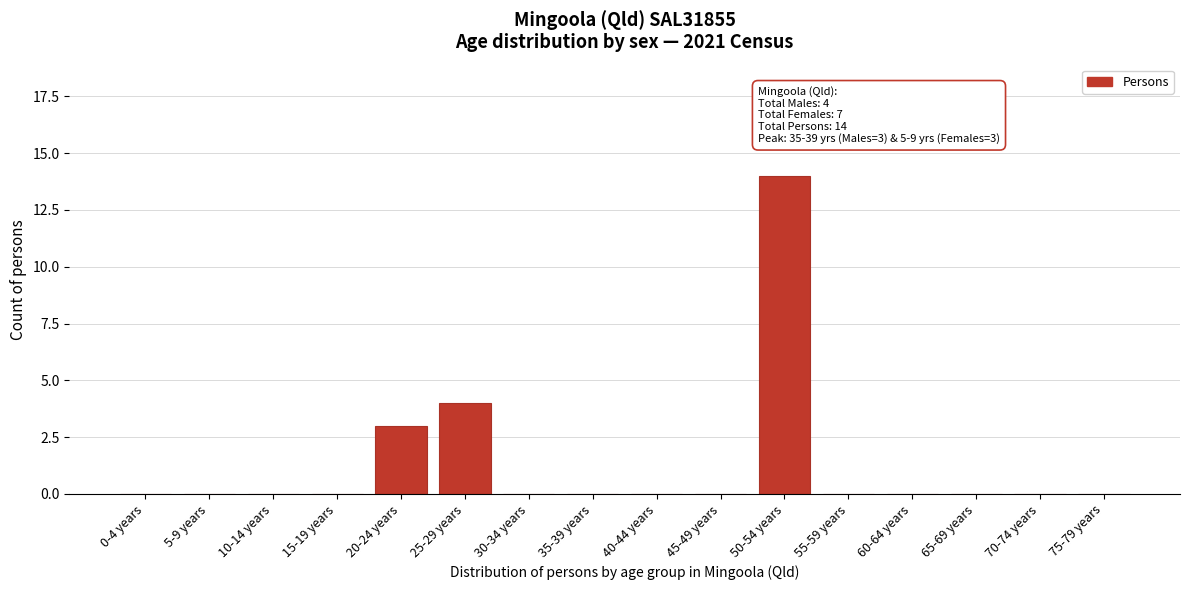

Reading right to left, transcribe all the data shown in this chart.

75-79 years=0	70-74 years=0	65-69 years=0	60-64 years=0	55-59 years=0	50-54 years=14	45-49 years=0	40-44 years=0	35-39 years=0	30-34 years=0	25-29 years=4	20-24 years=3	15-19 years=0	10-14 years=0	5-9 years=0	0-4 years=0